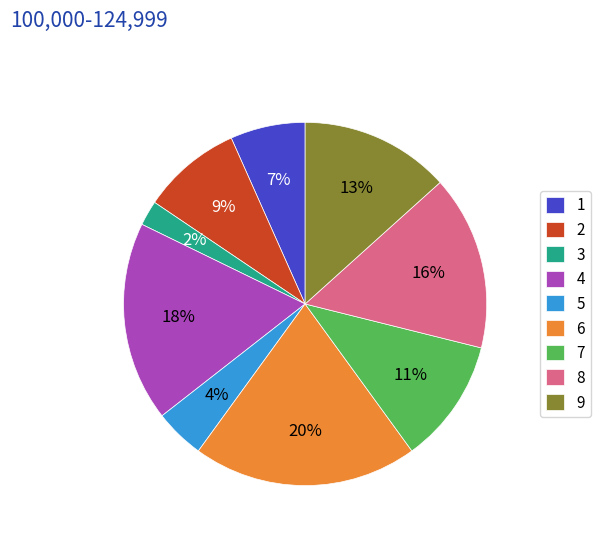

Do 5 and 2 together represent more than half of the pie?

No